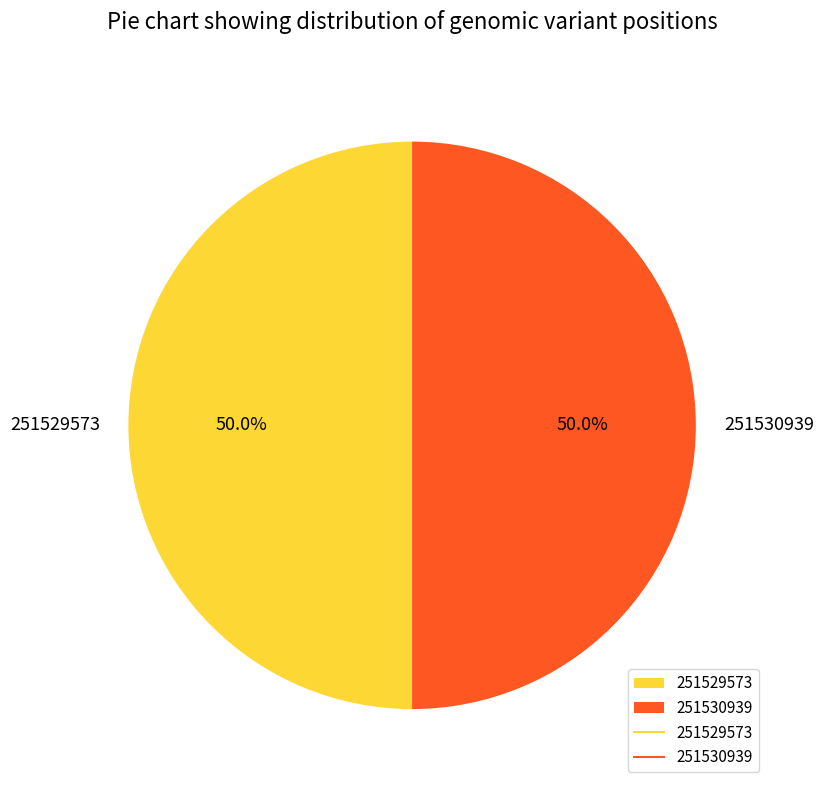

What percentage is NOT represented by 251530939?

50.0%